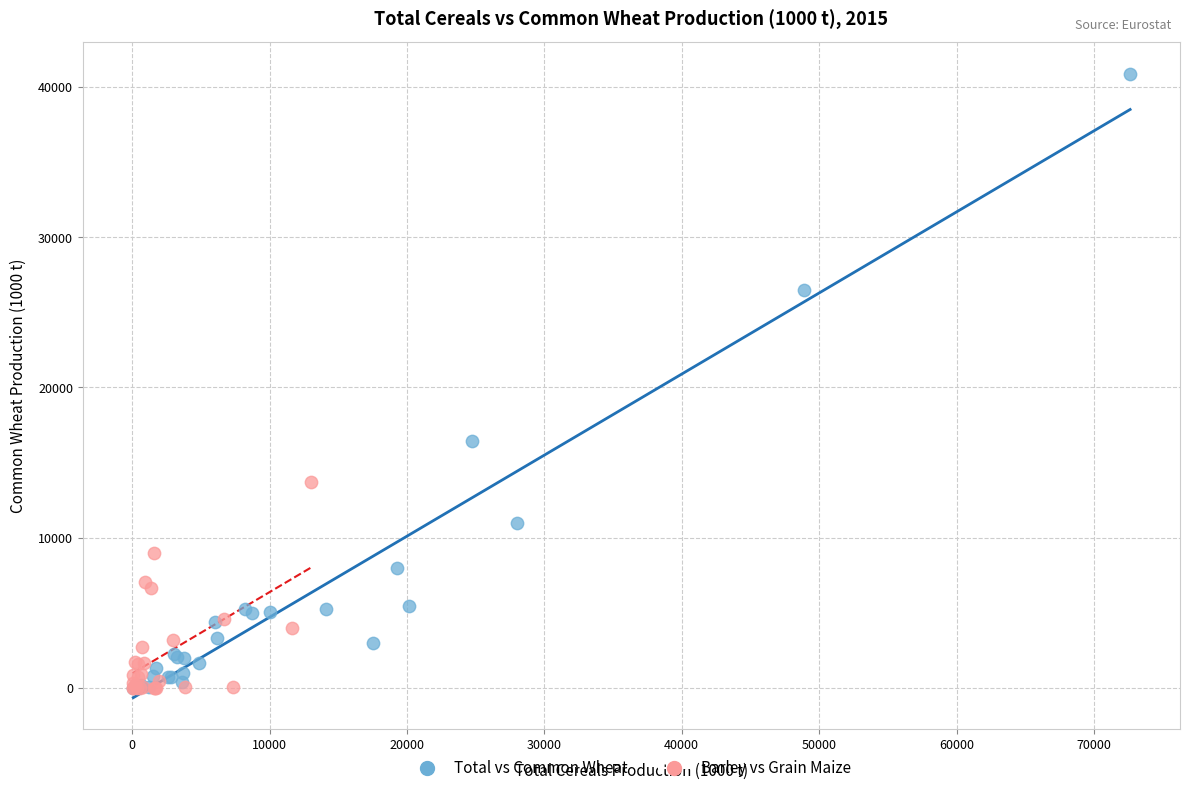

Which series has the largest Y range (max minus min)?

Total vs Common Wheat